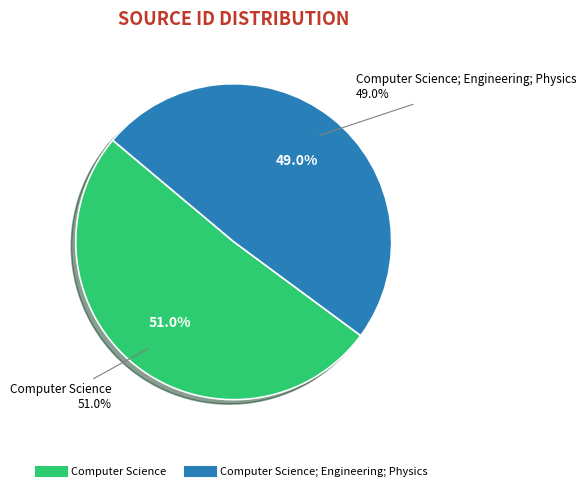

What percentage is the Computer Science slice, to the nearest percent?

51%